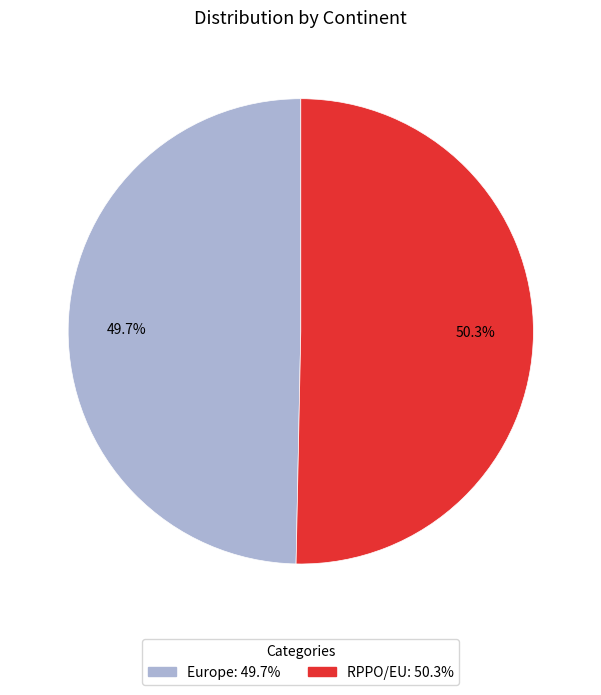

Does any single category account for the majority?

Yes